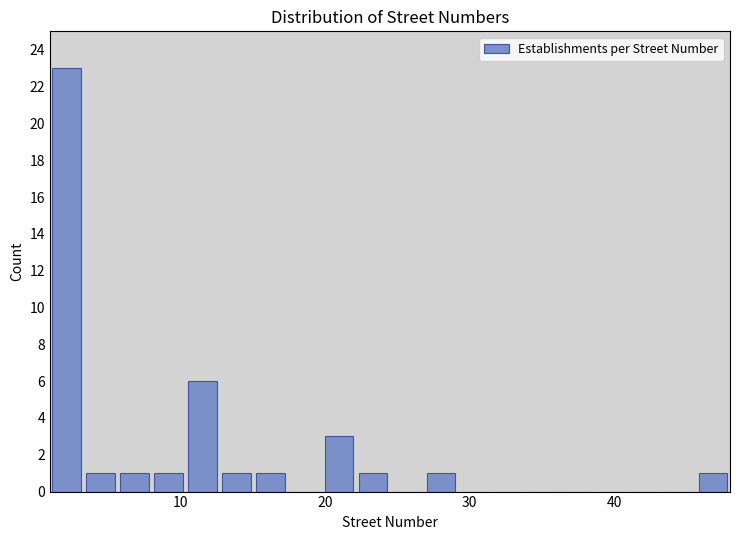

Read against the x-axis, roughly where is the centre of the tallest bar?

2